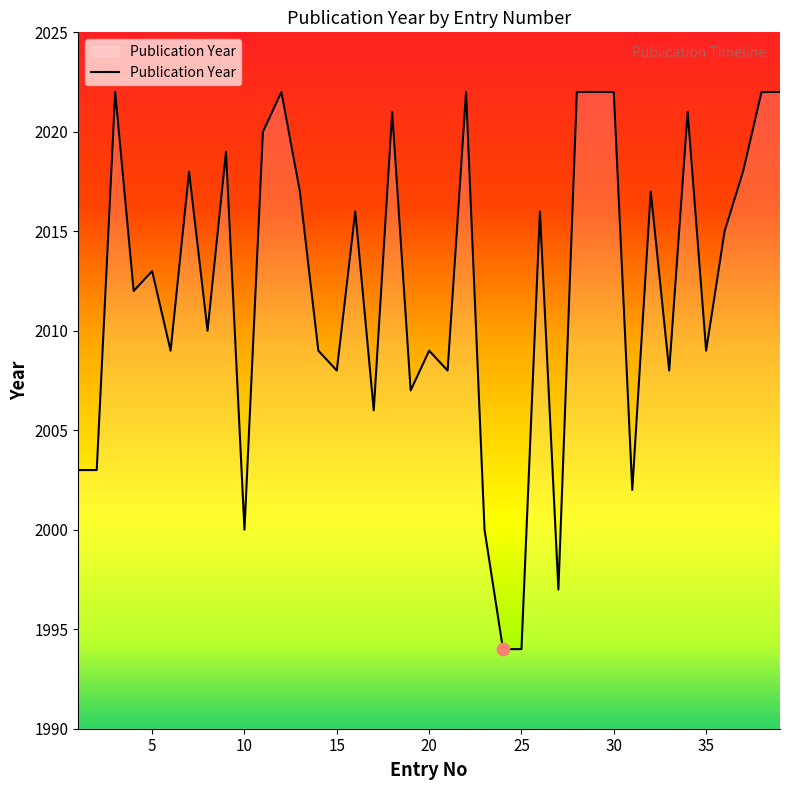

What is the minimum value shown in the chart?

1994